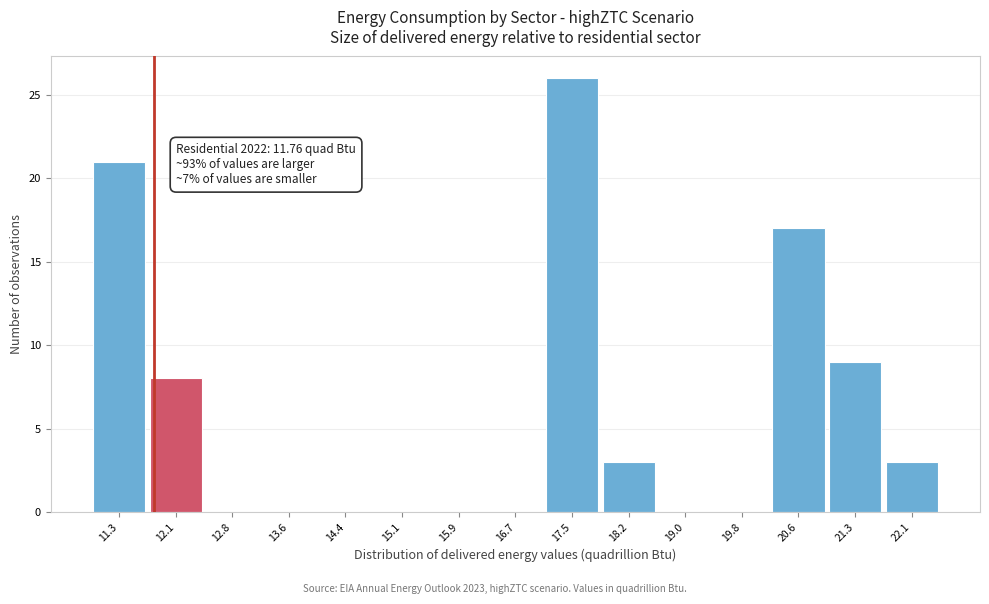

Over which range of the x-axis is the bar tallest?

17.1 to 17.9